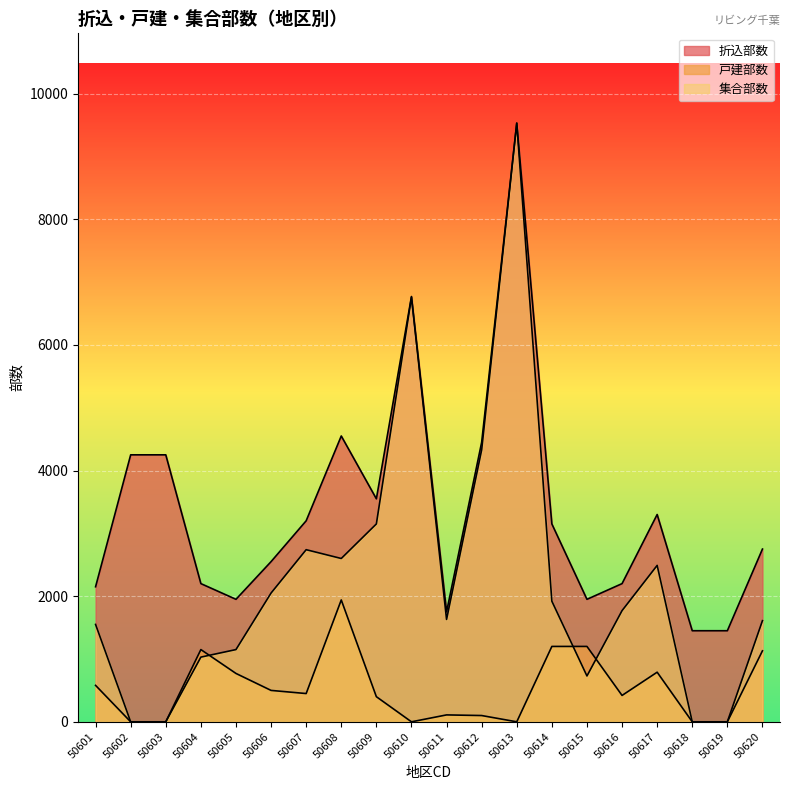

Which label corresponds to the smallest value in the chart?

50602